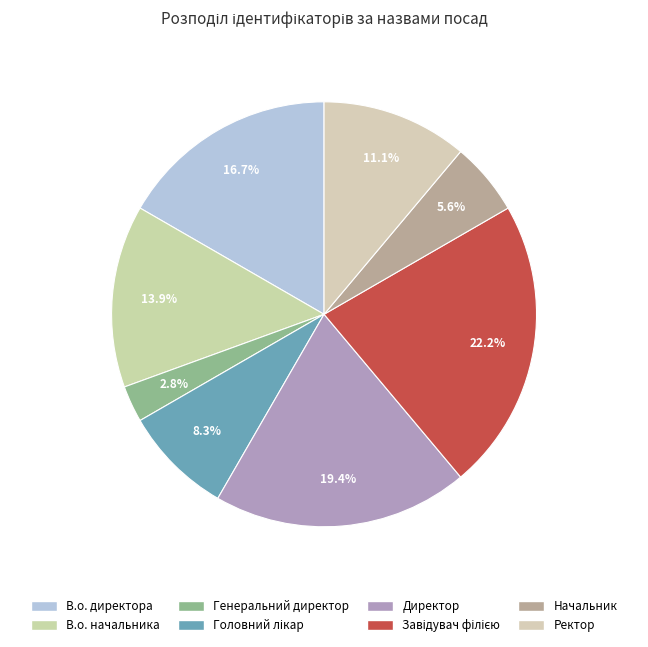

Combined, do В.о. начальника and Ректор account for over 50%?

No